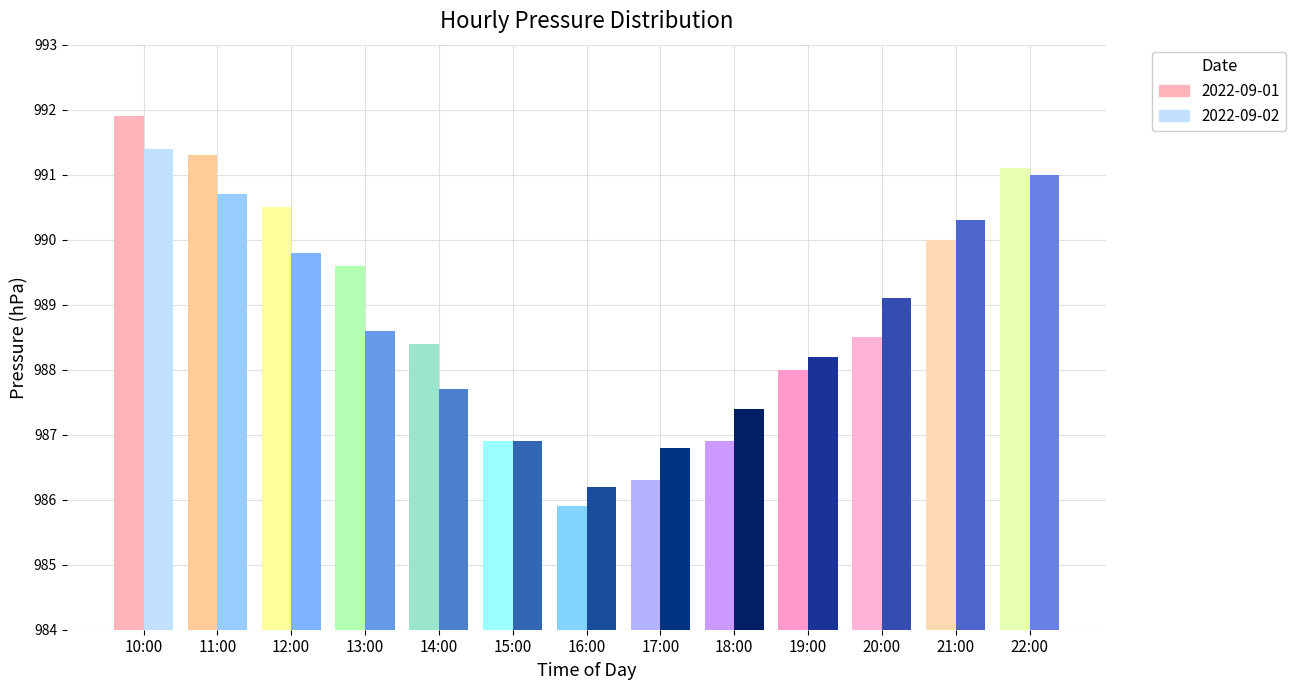

Reading left to right, list all the values displayed in this chart.

2022-09-01: 991.9	991.3	990.5	989.6	988.4	986.9	985.9	986.3	986.9	988.0	988.5	990.0	991.1
2022-09-02: 991.4	990.7	989.8	988.6	987.7	986.9	986.2	986.8	987.4	988.2	989.1	990.3	991.0